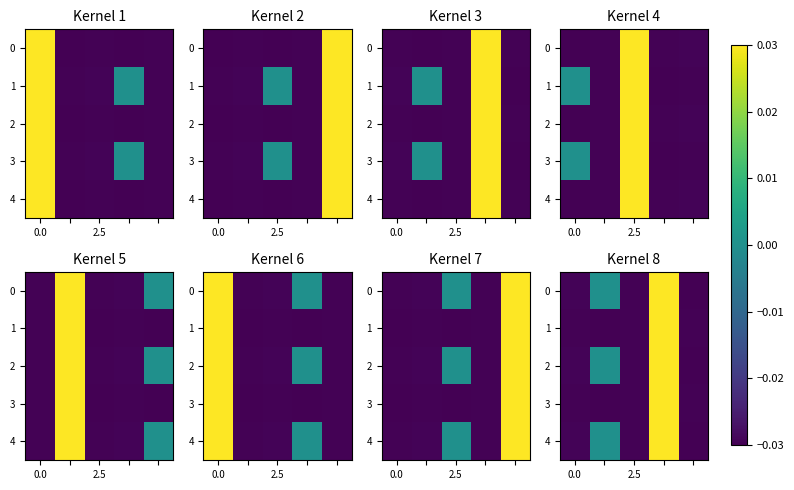

Count the number of categories in the chart.

5